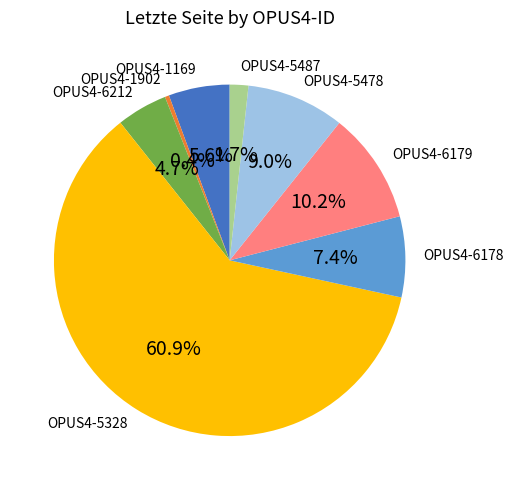

To the nearest percent, what is the average slice percentage?

12%